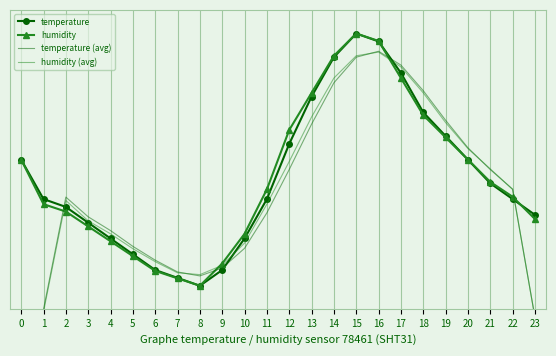

What is the difference between the maximum and minimum values in the humidity series?

3.2